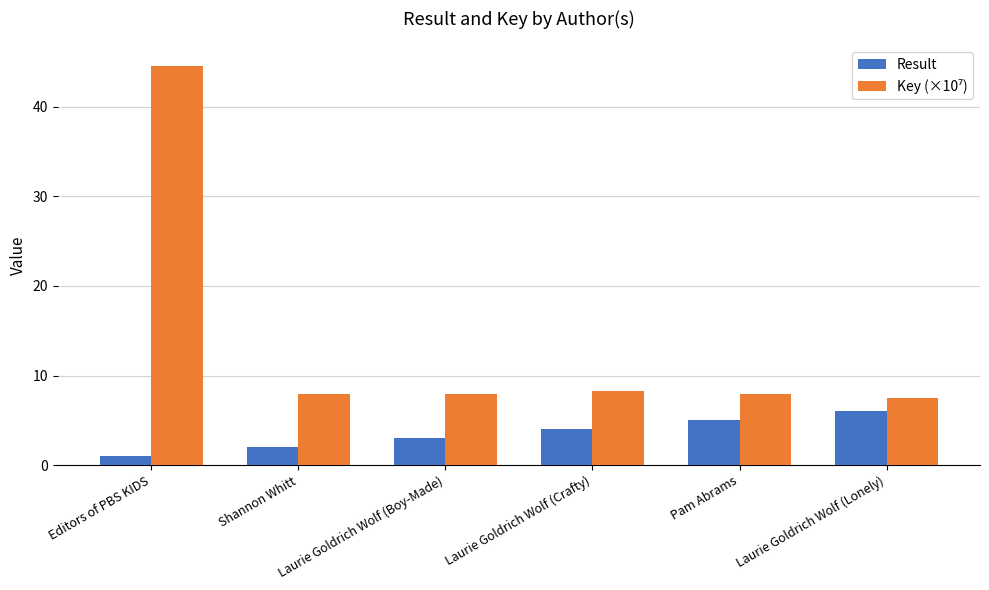

List the labels in order of Result value, smallest first.

Editors of PBS KIDS, Shannon Whitt, Laurie Goldrich Wolf (Boy-Made), Laurie Goldrich Wolf (Crafty), Pam Abrams, Laurie Goldrich Wolf (Lonely)